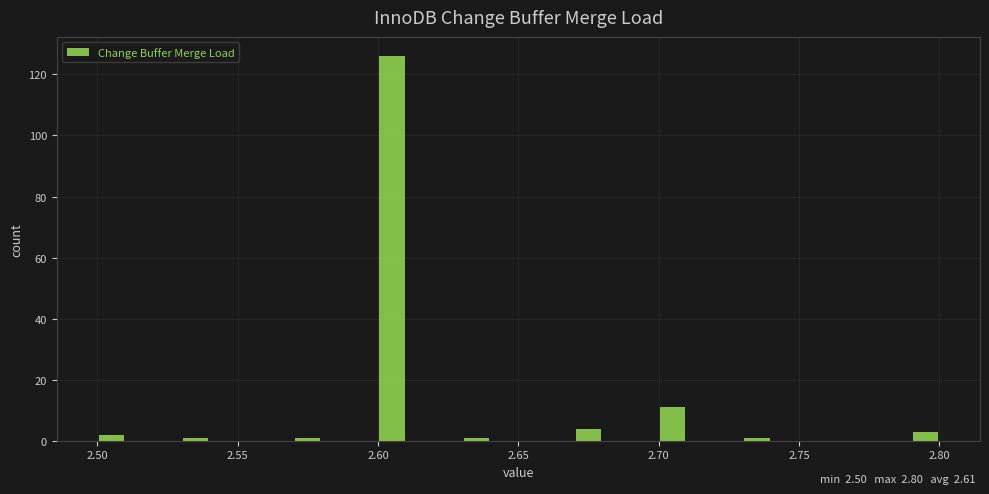

Around what value on the x-axis is the tallest bar? Give the approximate position of its centre, as read against the axis.

2.605